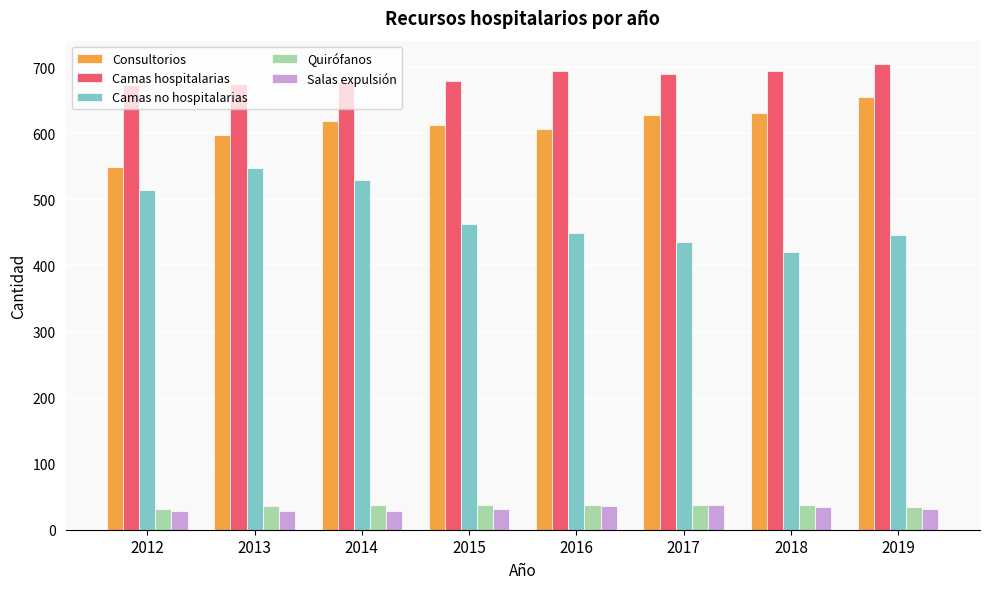

What are all the series names shown in the legend?

Consultorios, Camas hospitalarias, Camas no hospitalarias, Quirófanos, Salas expulsión